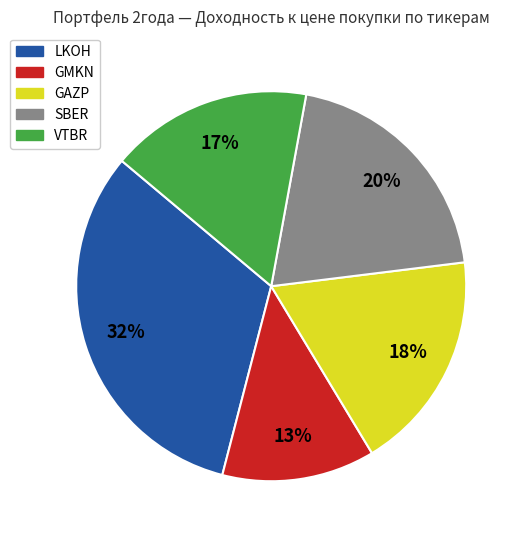

Is there a majority slice in this chart?

No